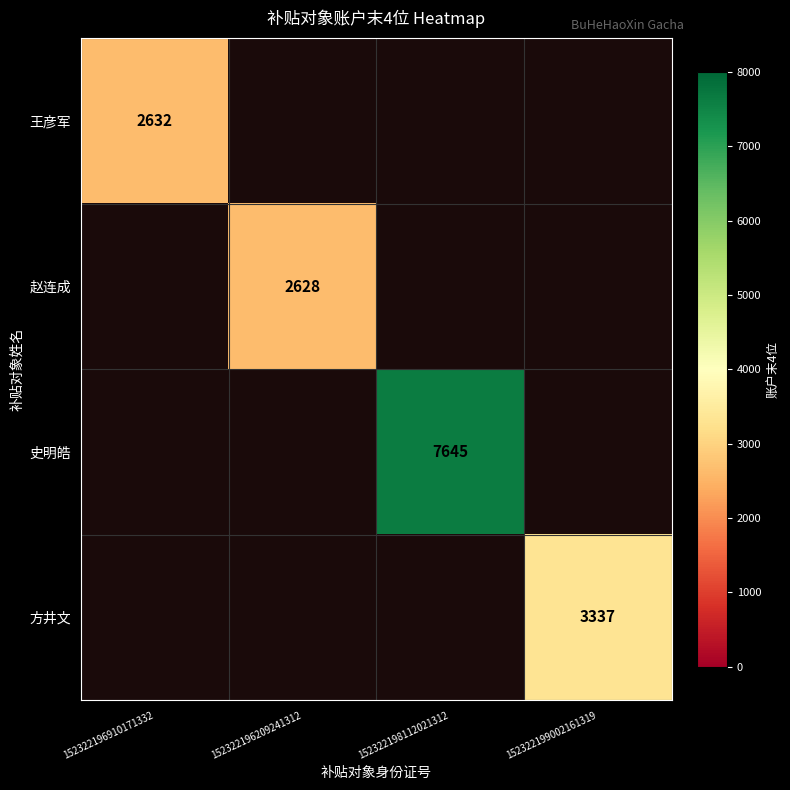

The value of 方井文 at 152322199002161319 is 3337. True or false?

True